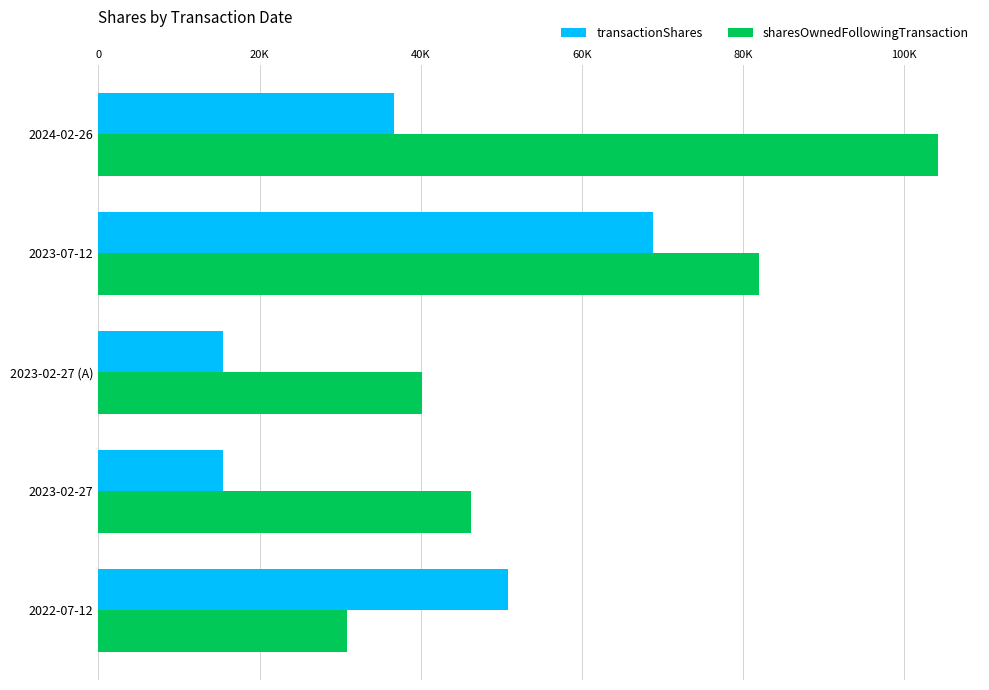

What are all the series names shown in the legend?

transactionShares, sharesOwnedFollowingTransaction